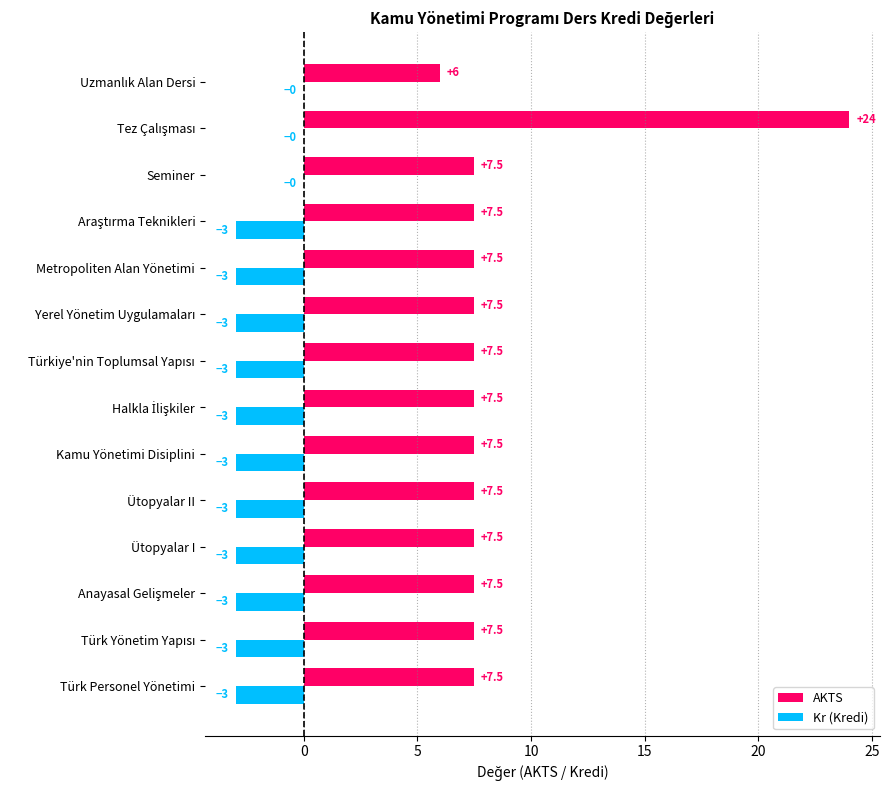

What is the highest value of the AKTS series?

24.0